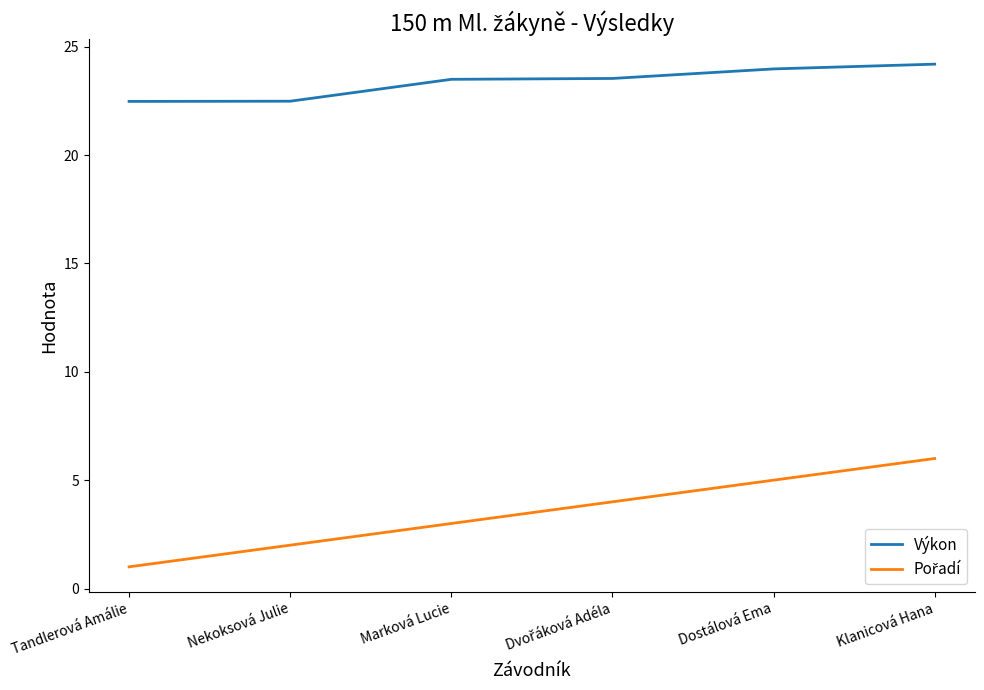

At which category is the sum across all series the highest?

Klanicová Hana